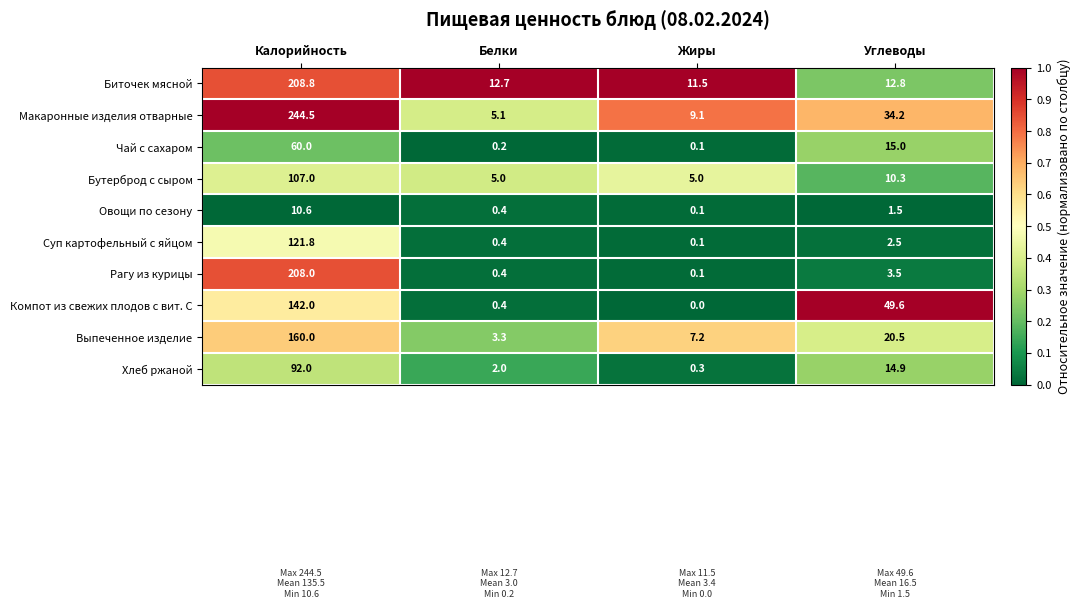

Which series has the largest range (max minus min)?

Макаронные изделия отварные